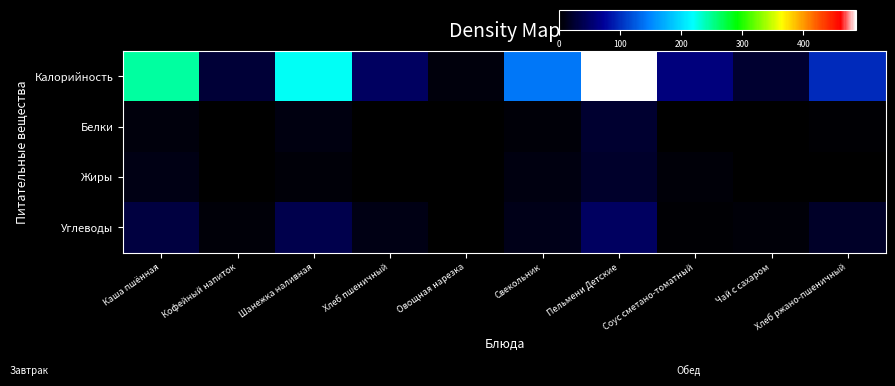

At which category is the sum across all series the highest?

Пельмени Детские